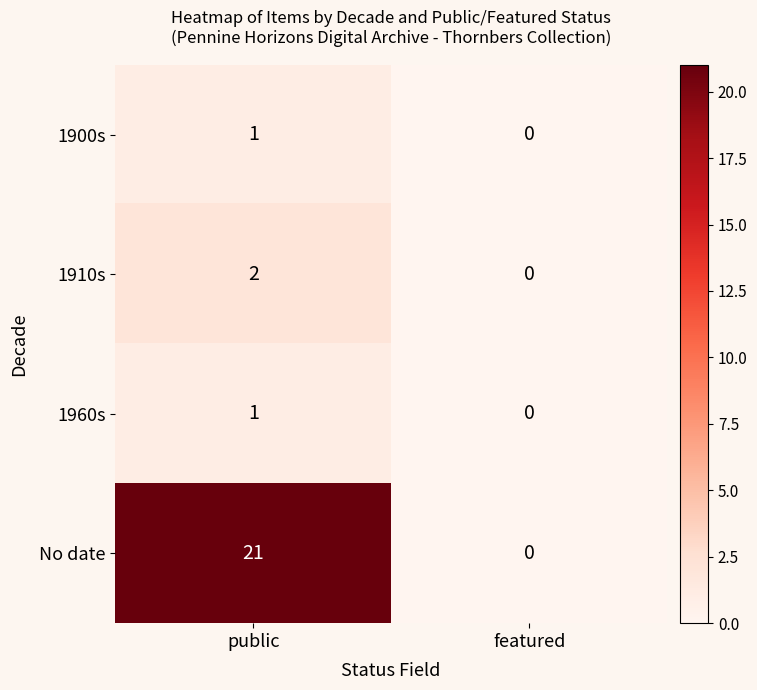

List the labels in order of 1910s value, smallest first.

featured, public